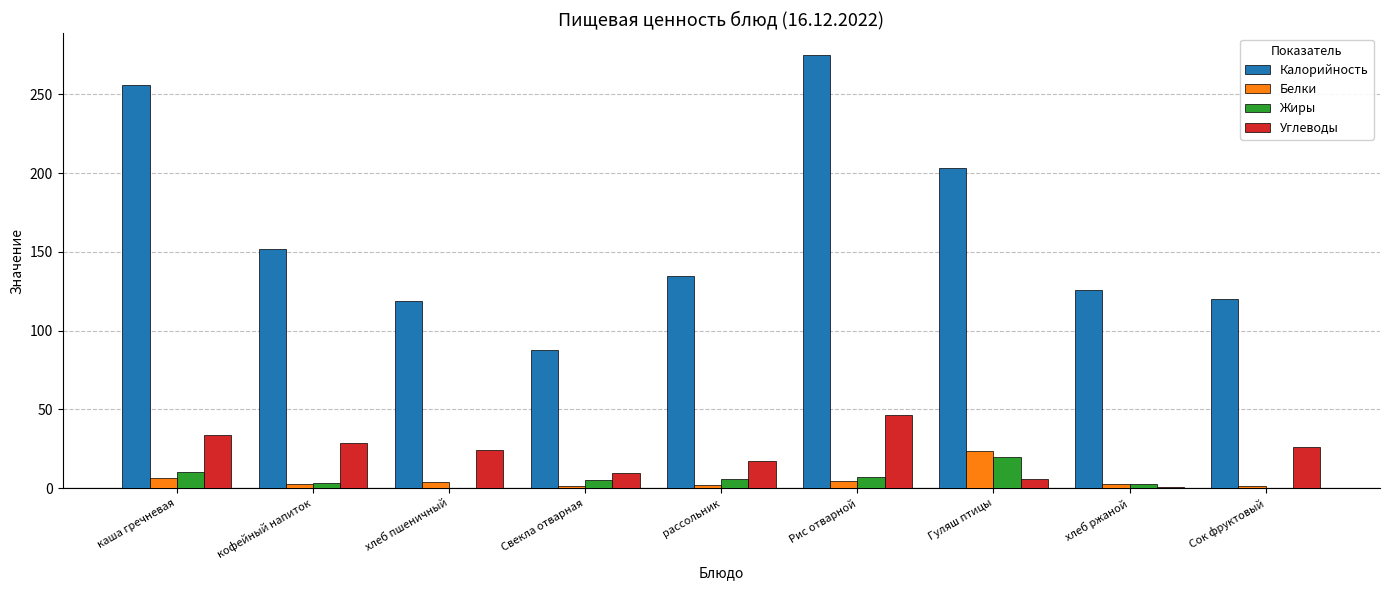

Where is Калорийность nearest to the value 181?

Гуляш птицы